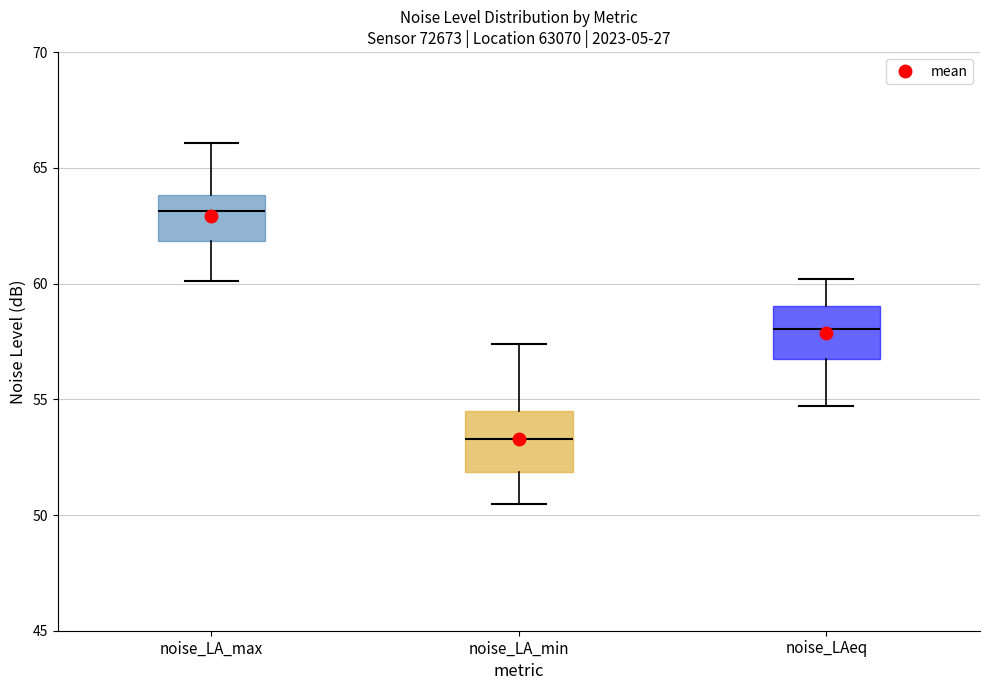

Where does the lower whisker of the box for noise_LAeq end on the y-axis? The values are not printed on the chart, so give them approximately, as read against the axis.

54.5